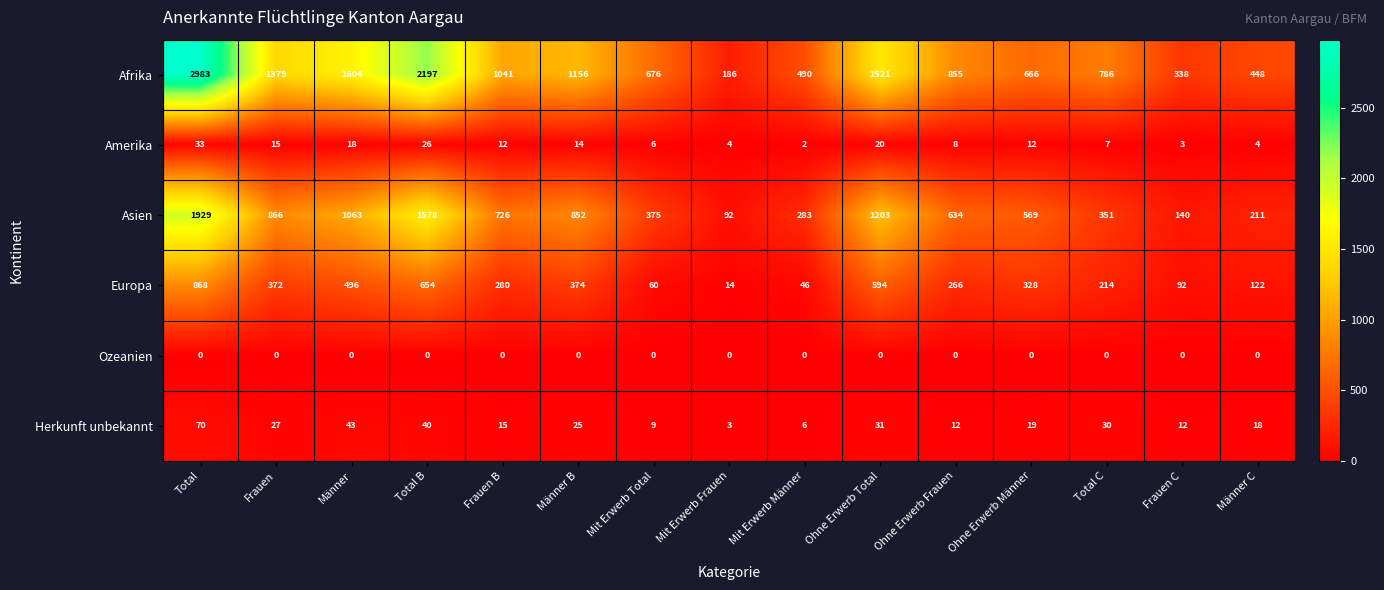

Where does the Amerika series first go above 12?

Total